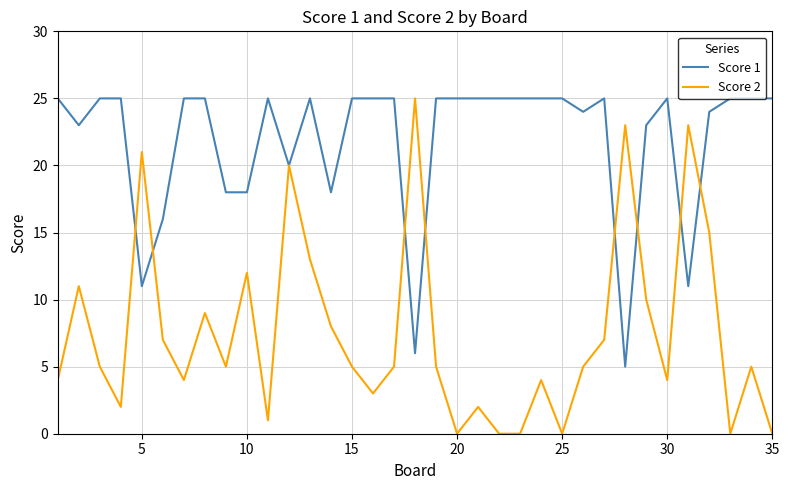

List the series in order of their overall mean, lowest first.

Score 2, Score 1